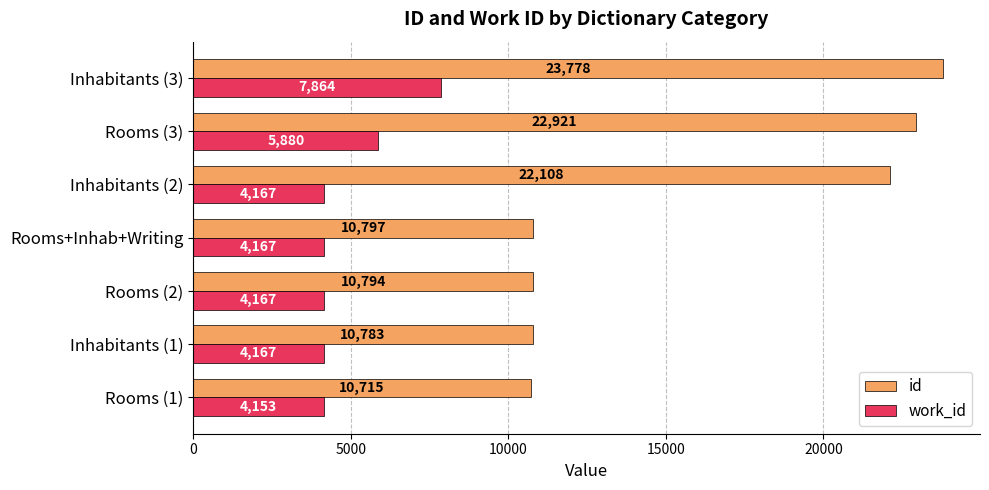

Which series has the largest range (max minus min)?

id